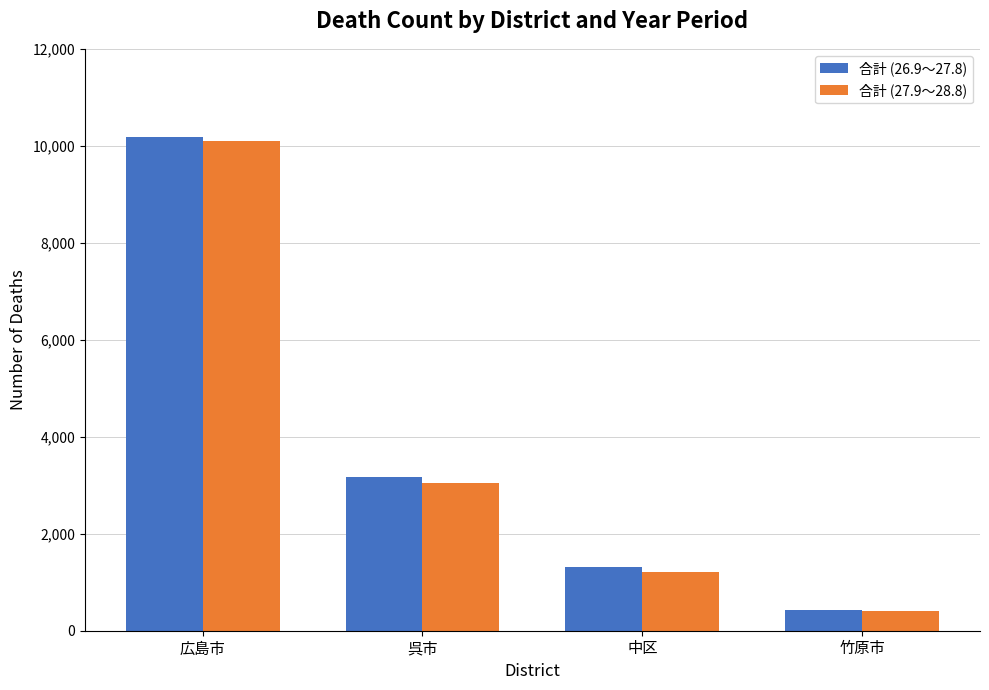

What is the lowest value of the 合計 (26.9～27.8) series?

425